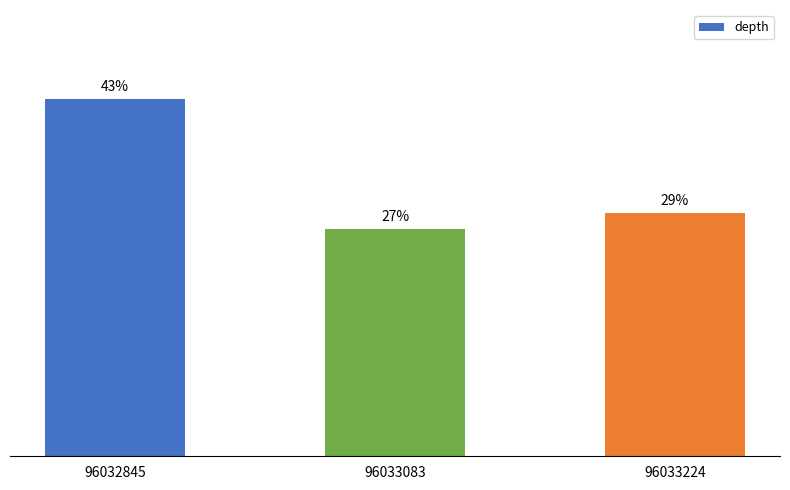

Are the bars horizontal?

No